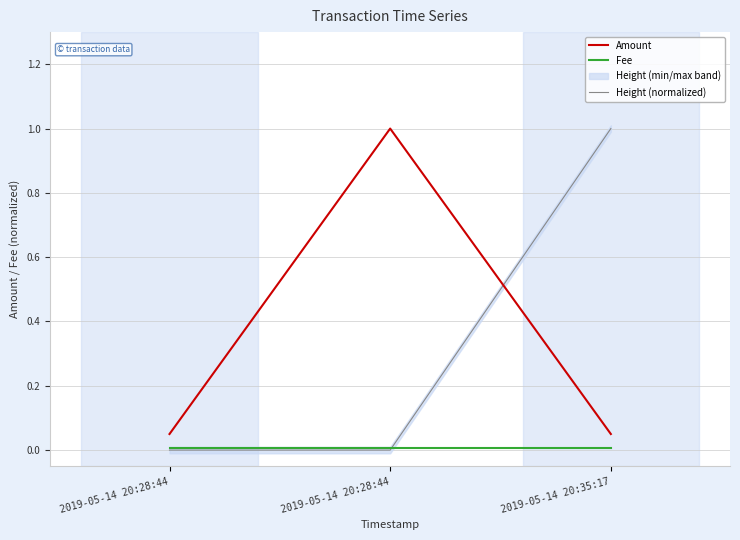

Where is Fee nearest to the value 0?

2019-05-14 20:28:44